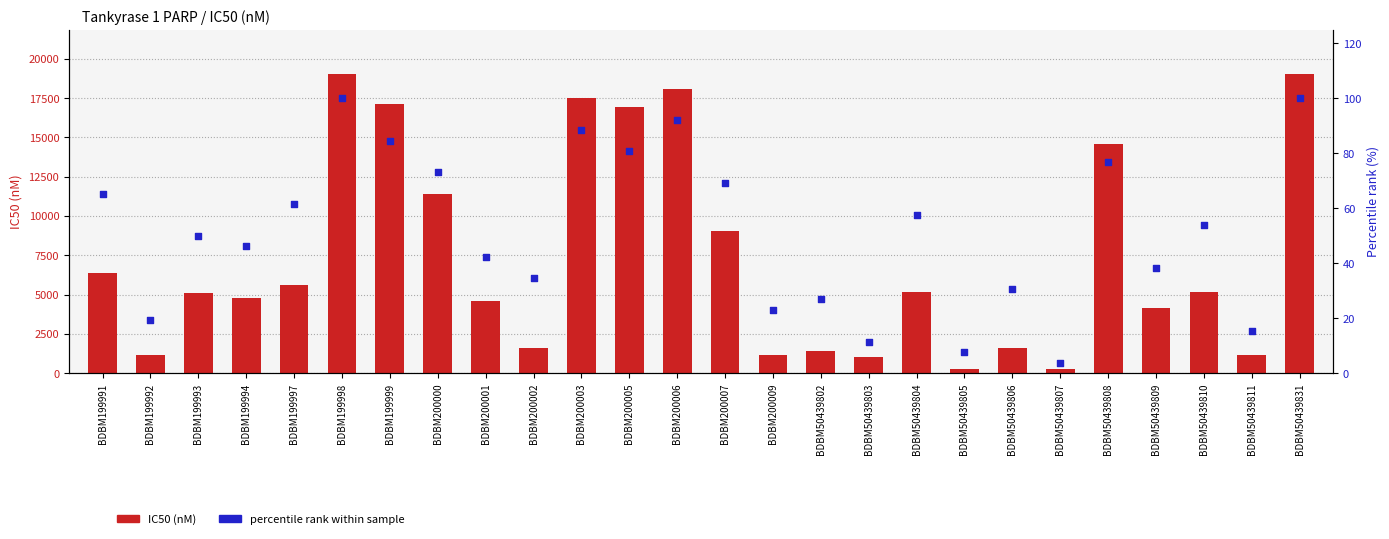

Which series contains the highest Y value?

IC50 (nM)